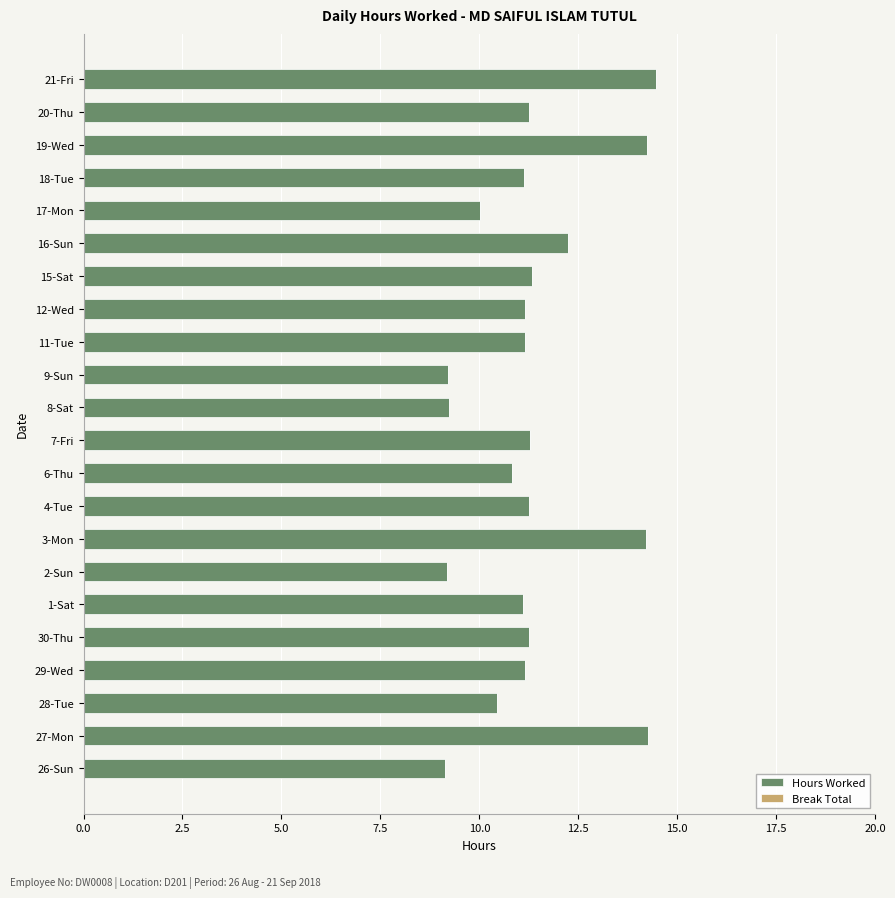

What is the smallest value displayed?

9.1